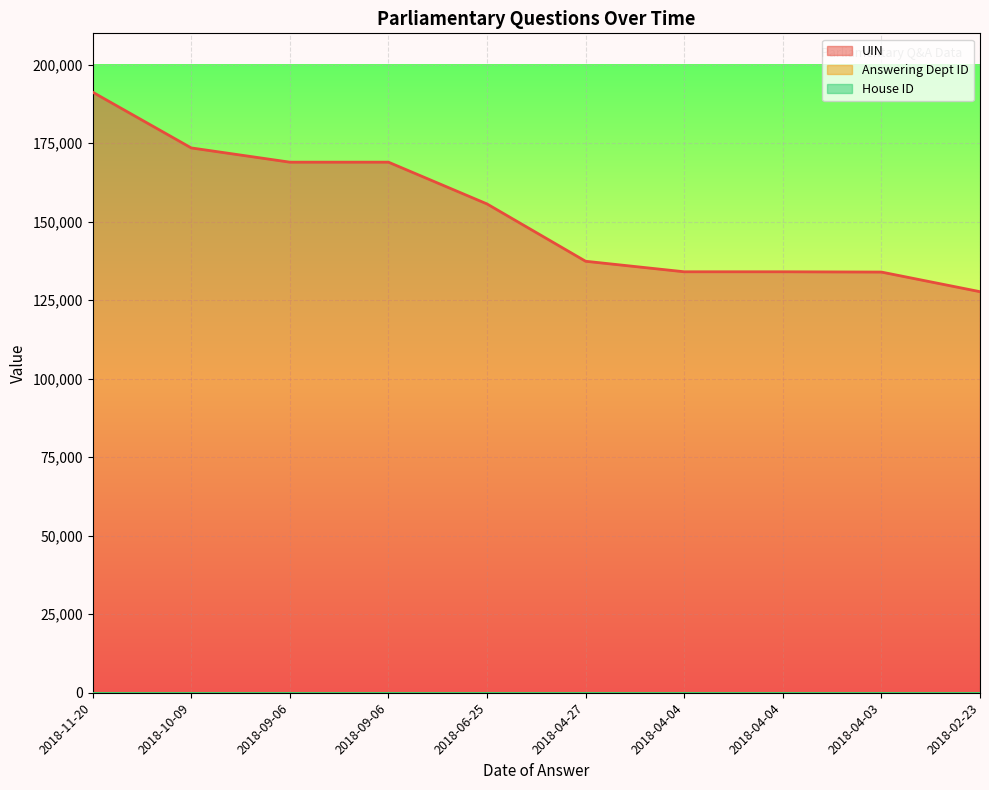

List the labels in order of Answering Dept ID value, smallest first.

2018-11-20, 2018-10-09, 2018-09-06, 2018-09-06, 2018-06-25, 2018-04-27, 2018-04-04, 2018-04-04, 2018-04-03, 2018-02-23